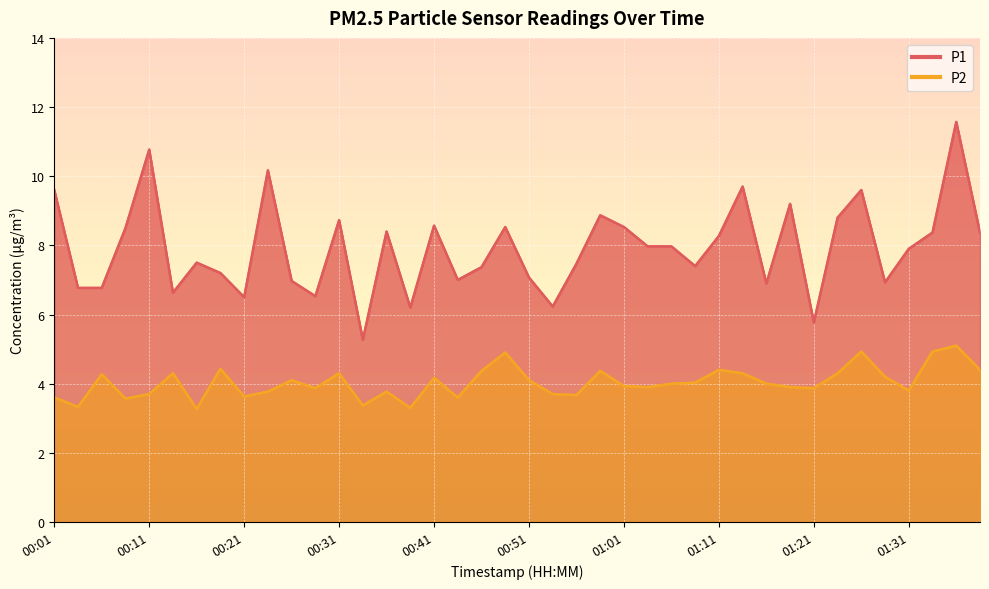

Where does the P2 series first go above 4?

00:06